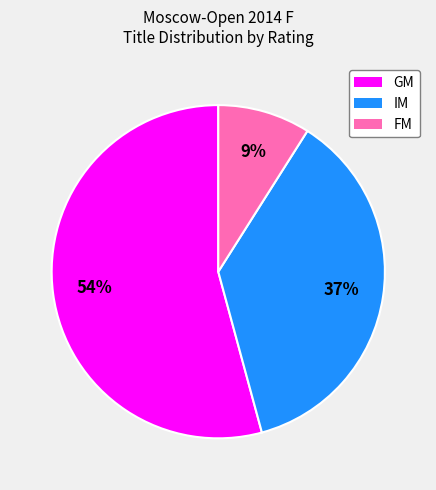

To the nearest percent, what is the average slice percentage?

33%